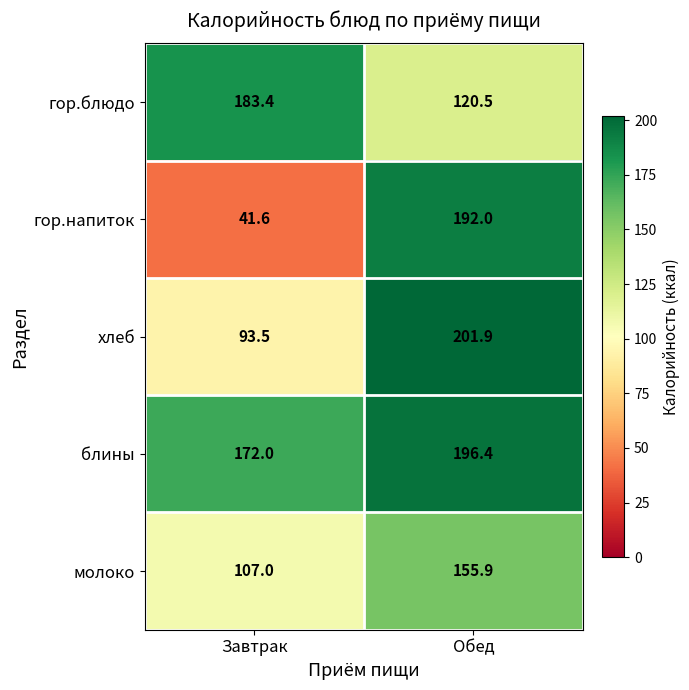

How many data points in блины are above 196?

1